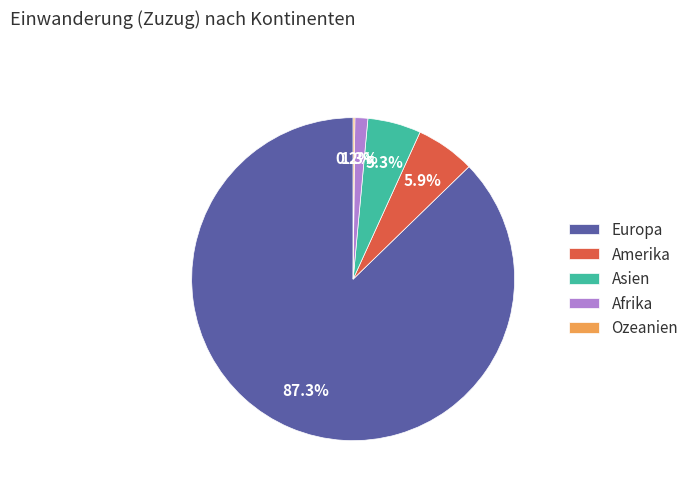

What portion of the pie excludes Europa?

12.7%